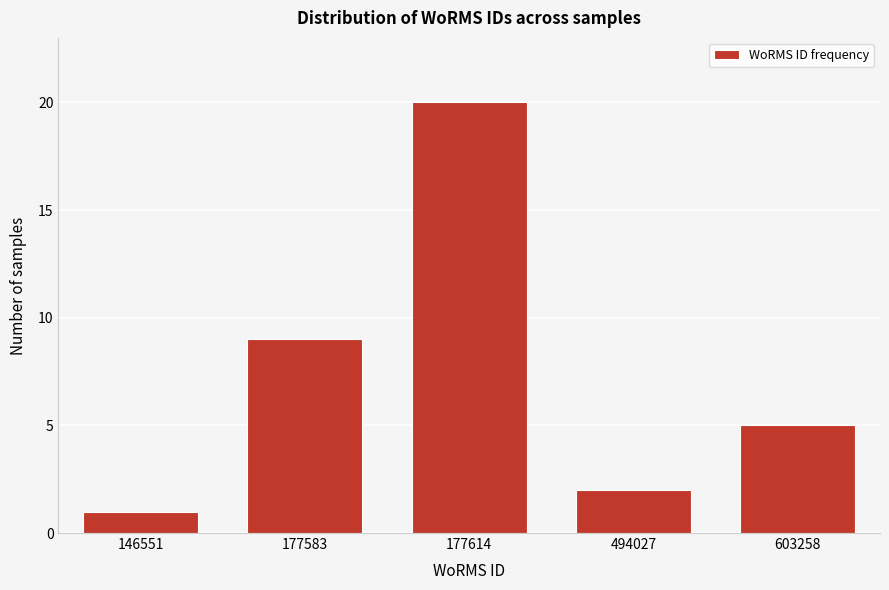

Reading left to right, list all the values displayed in this chart.

146551=1	177583=9	177614=20	494027=2	603258=5